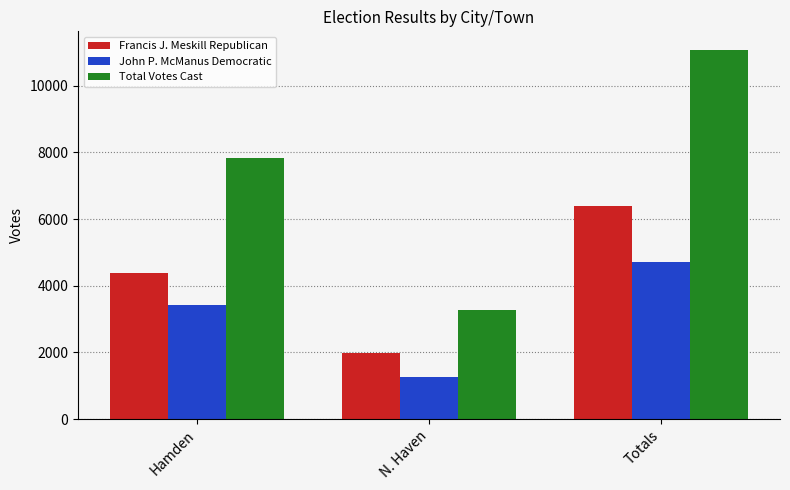

What is the difference between the maximum and second lowest values in the John P. McManus Democratic series?

1266